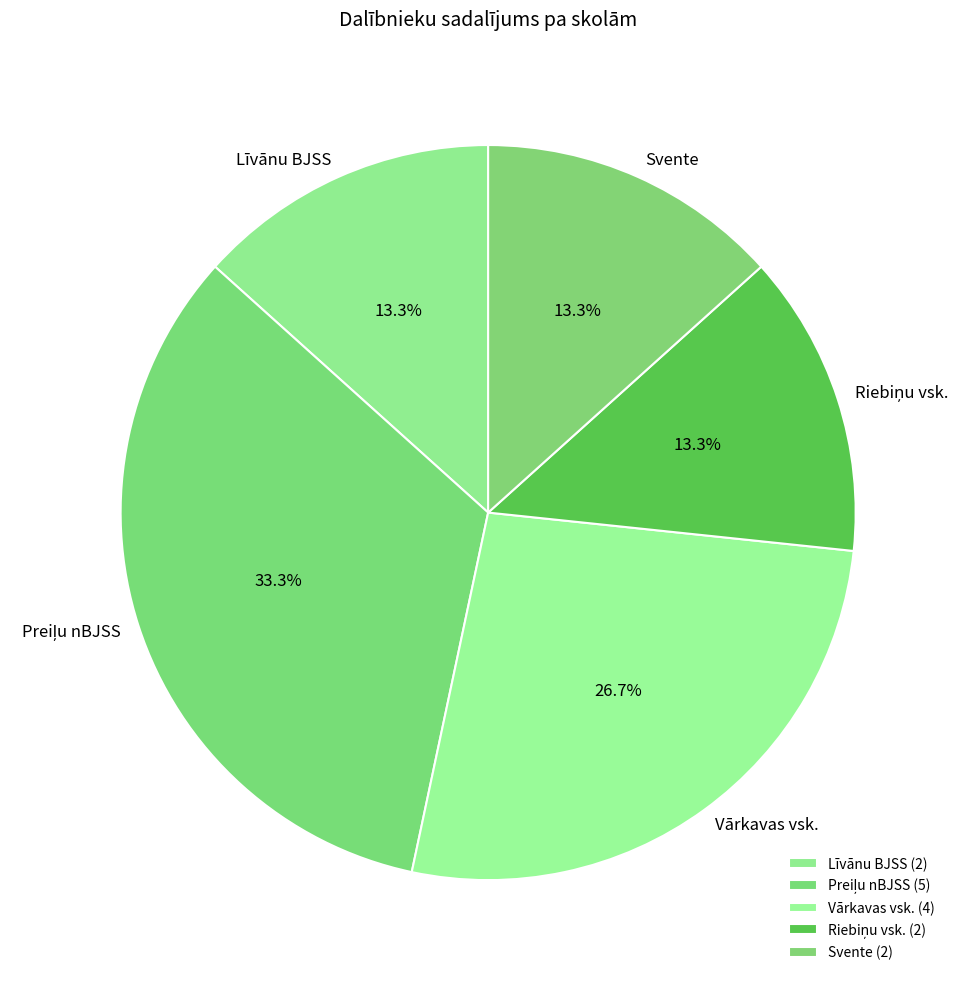

What percentage do Svente and Vārkavas vsk. together represent?

40.0%